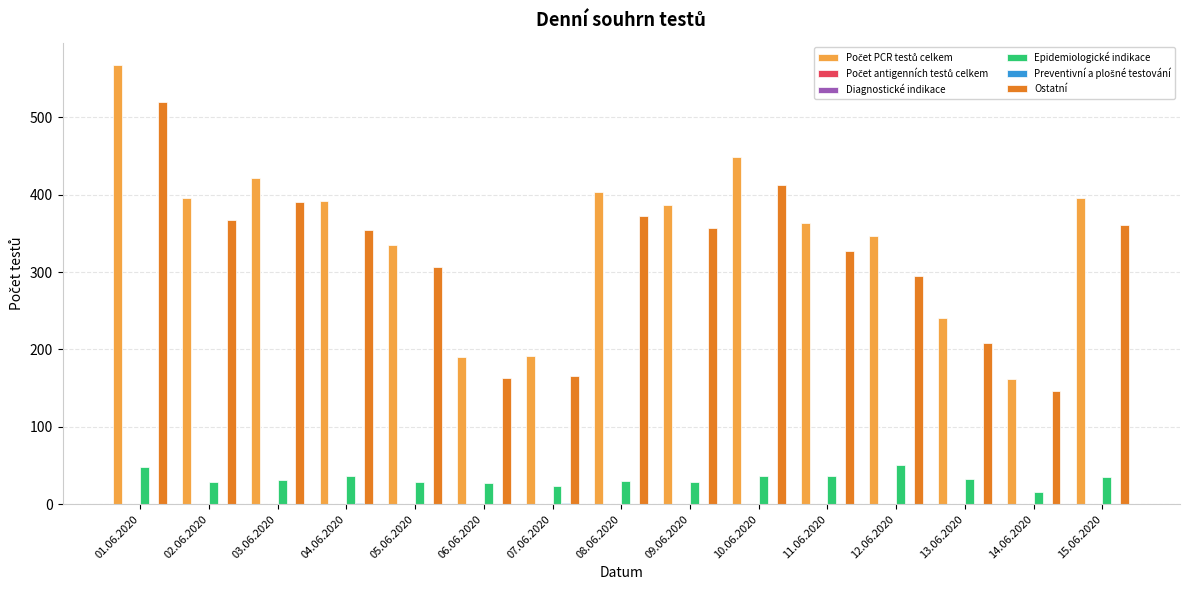

At 05.06.2020, list the series in order from largest to smallest.

Počet PCR testů celkem, Ostatní, Epidemiologické indikace, Počet antigenních testů celkem, Diagnostické indikace, Preventivní a plošné testování